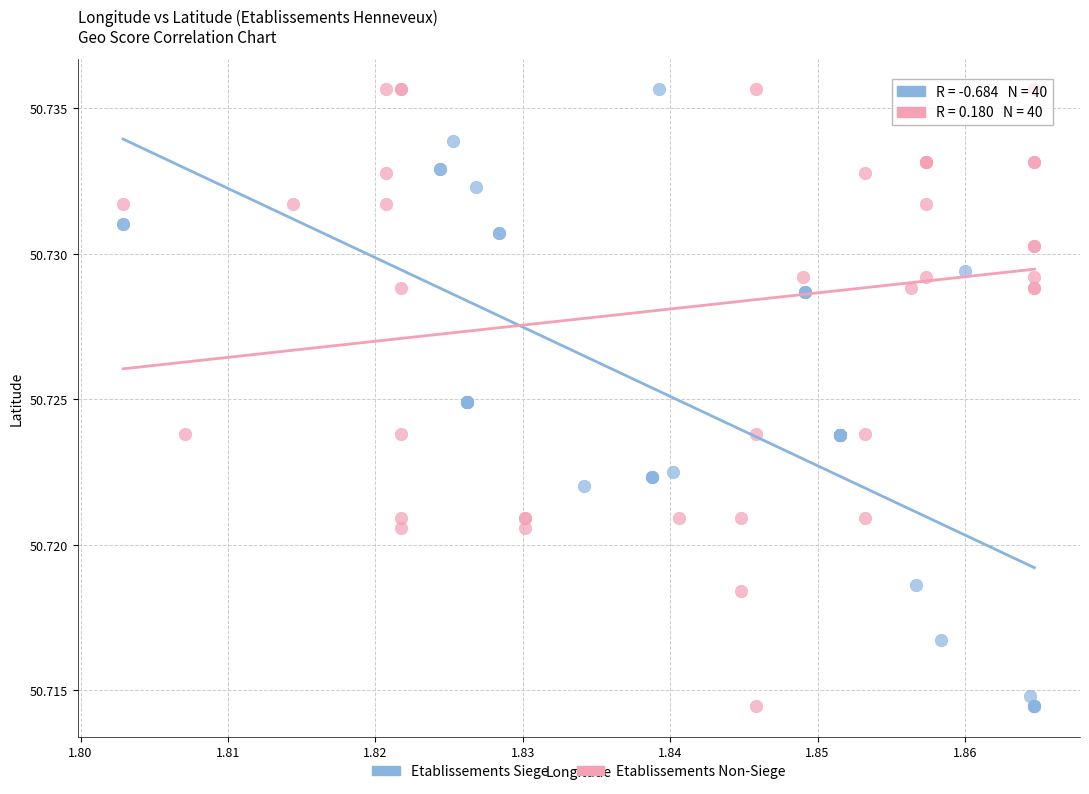

What are all the series names shown in the legend?

Etablissements Siege, Etablissements Non-Siege